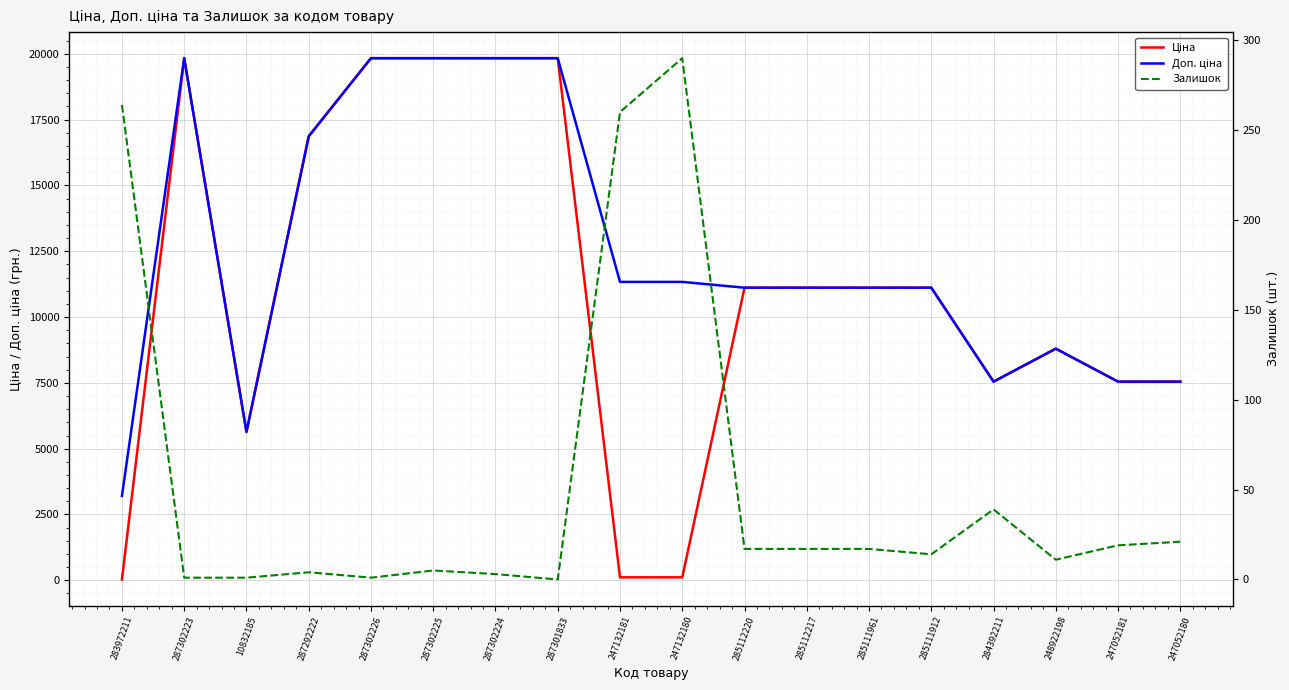

How many distinct data groups are displayed?

3